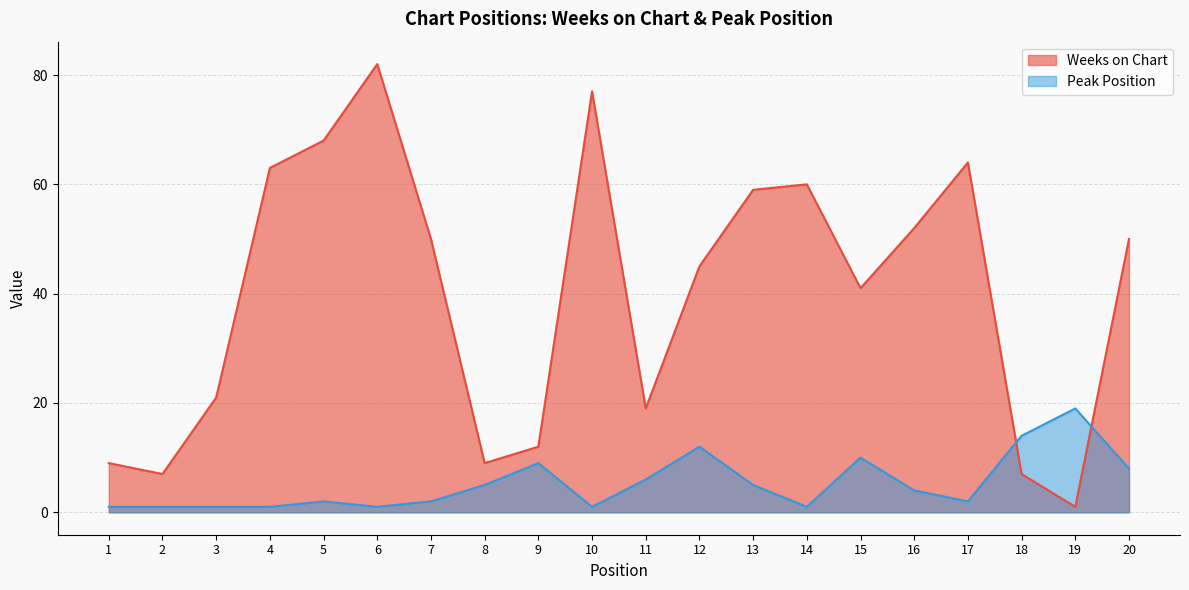

At which category does Peak Position reach its first local peak?

5